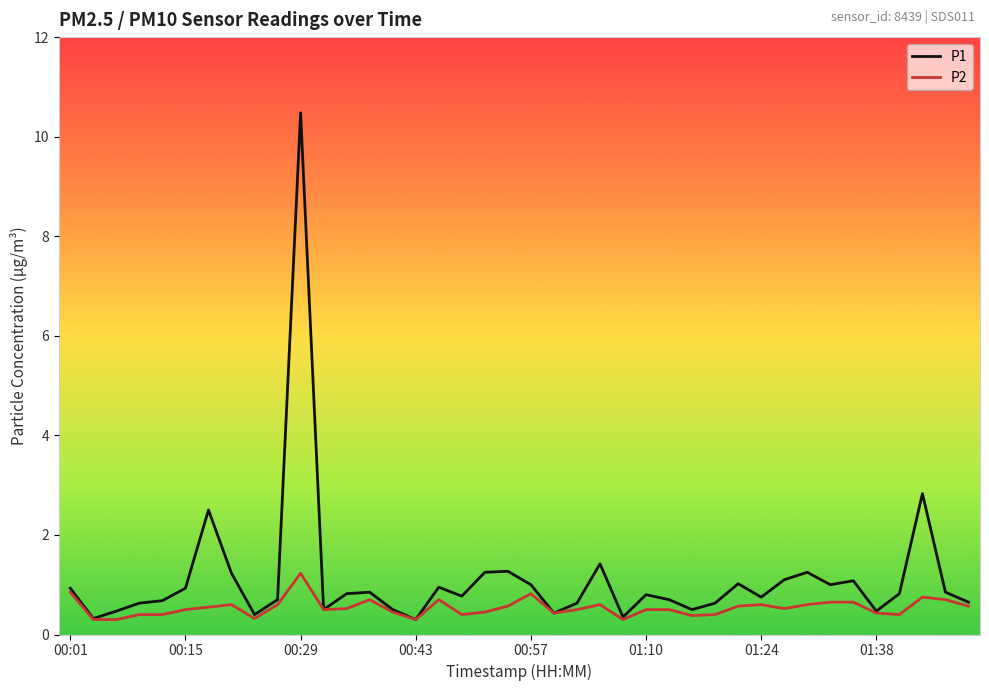

List the series in order of their overall mean, lowest first.

P2, P1